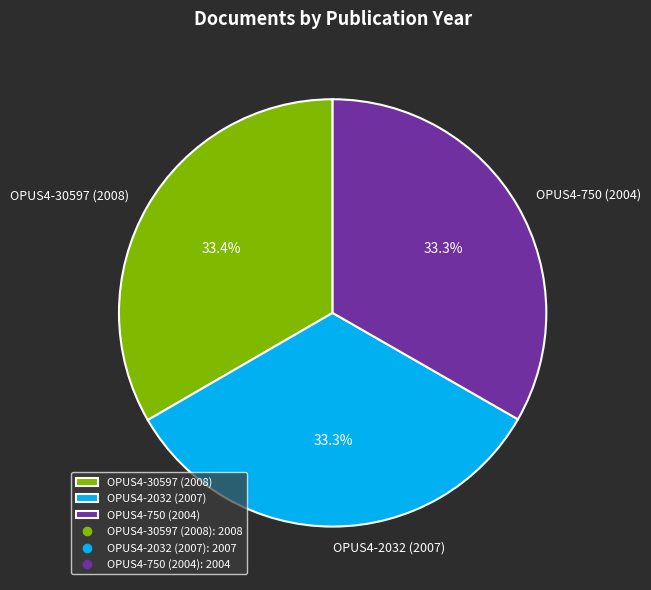

How many slices are in this pie chart?

3